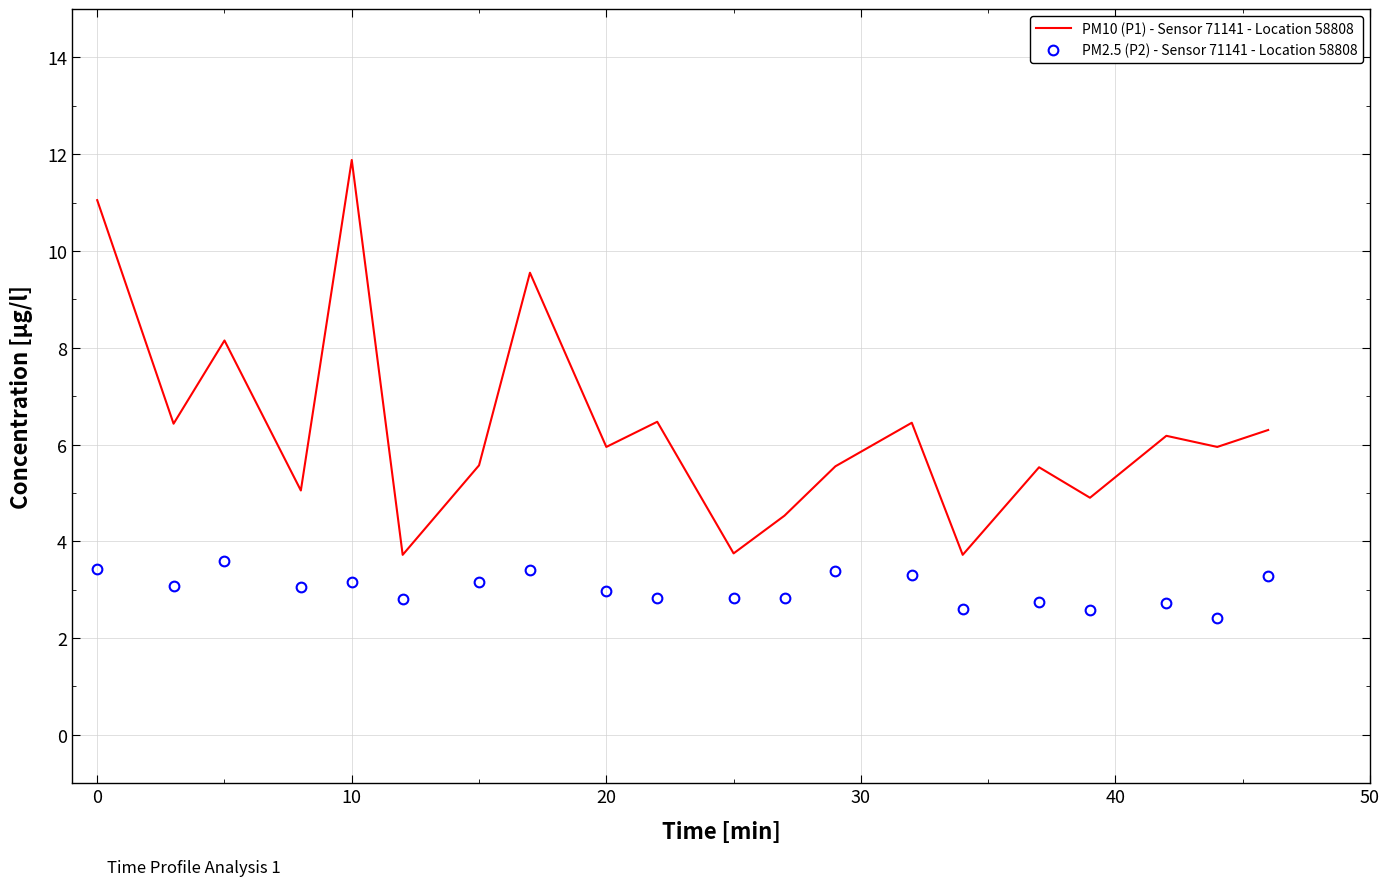

True or false: PM10 (P1) - Sensor 71141 - Location 58808 and PM2.5 (P2) - Sensor 71141 - Location 58808 intersect in this chart.

False